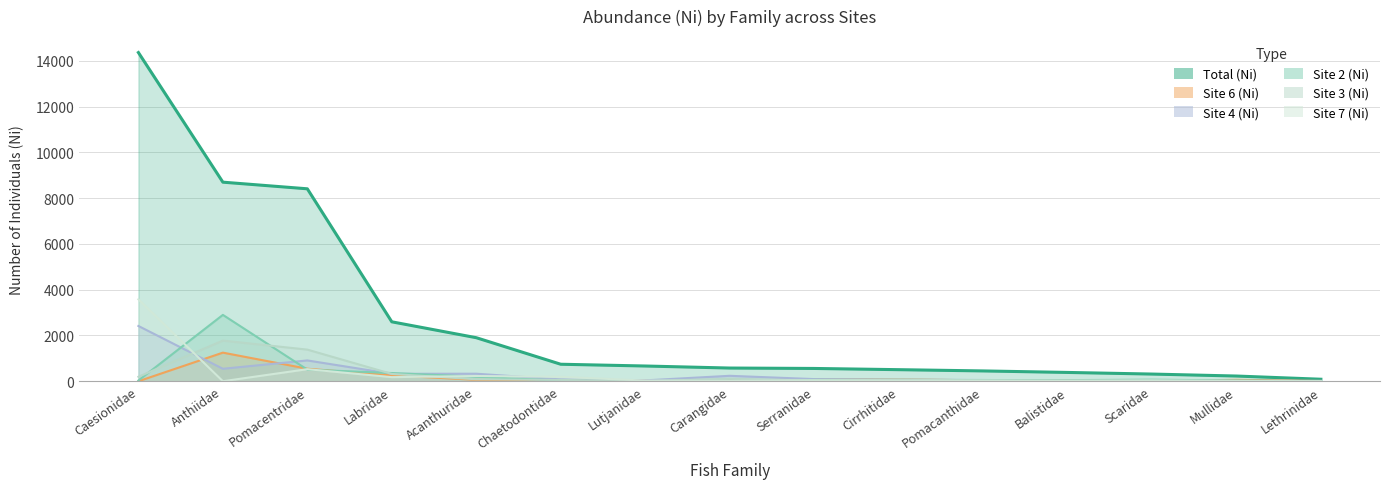

The Site 3 (Ni) series shows 1776 at Anthiidae. True or false?

True